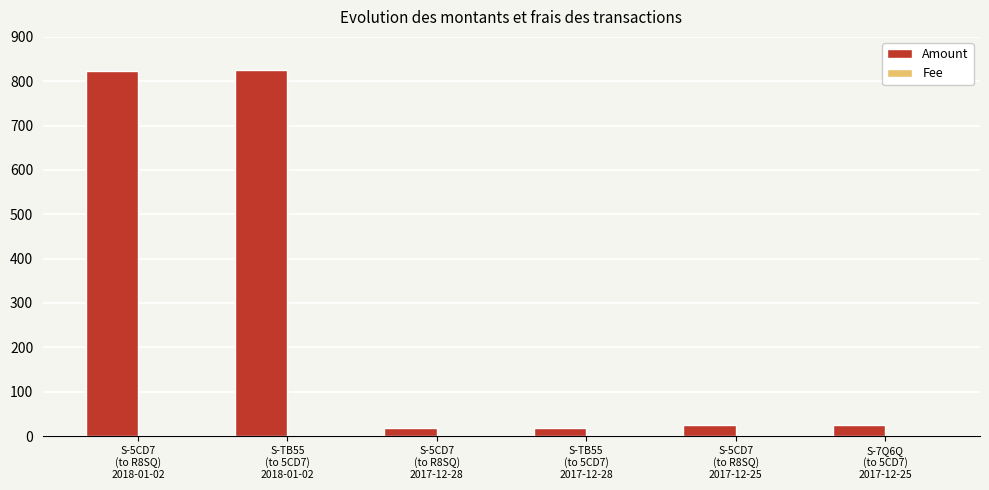

What is the maximum value shown in the chart?

825